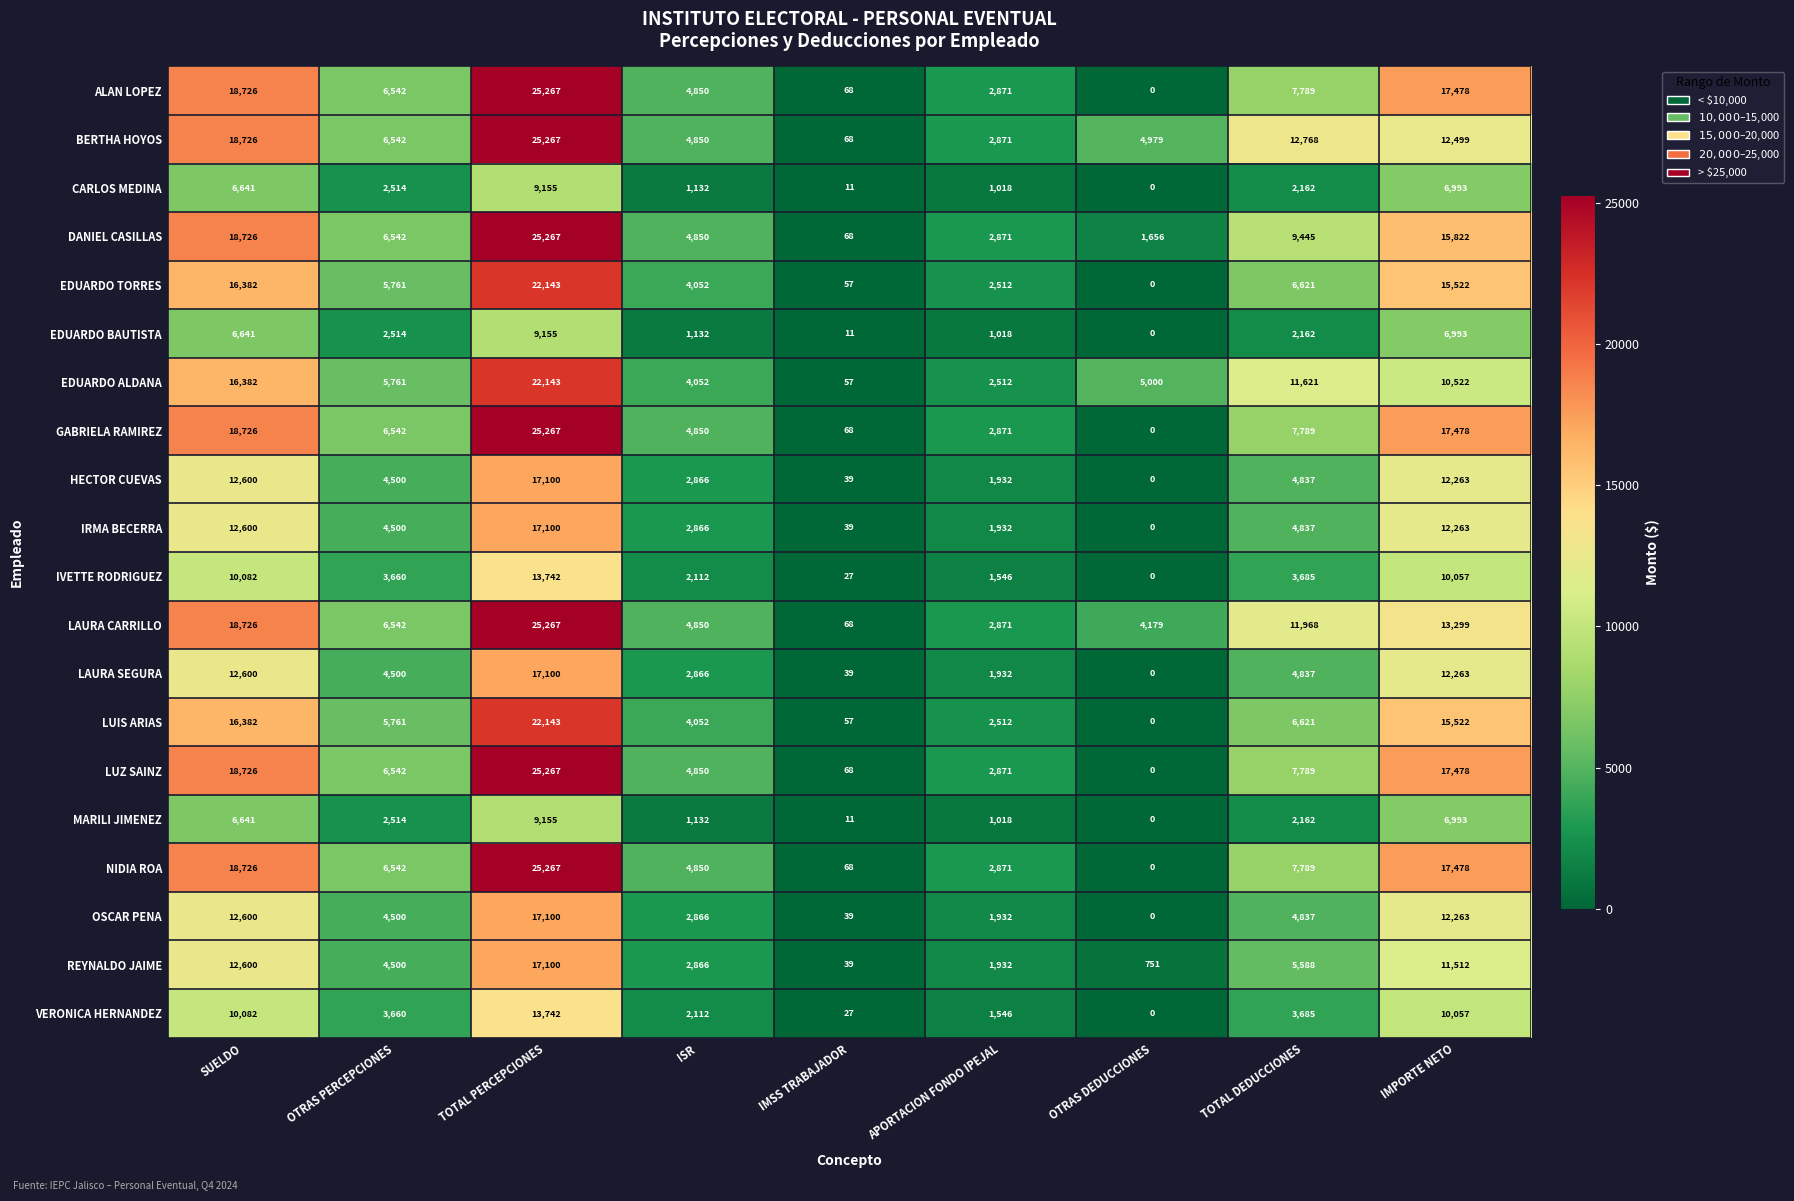

Which series has the largest total across all categories?

BERTHA HOYOS